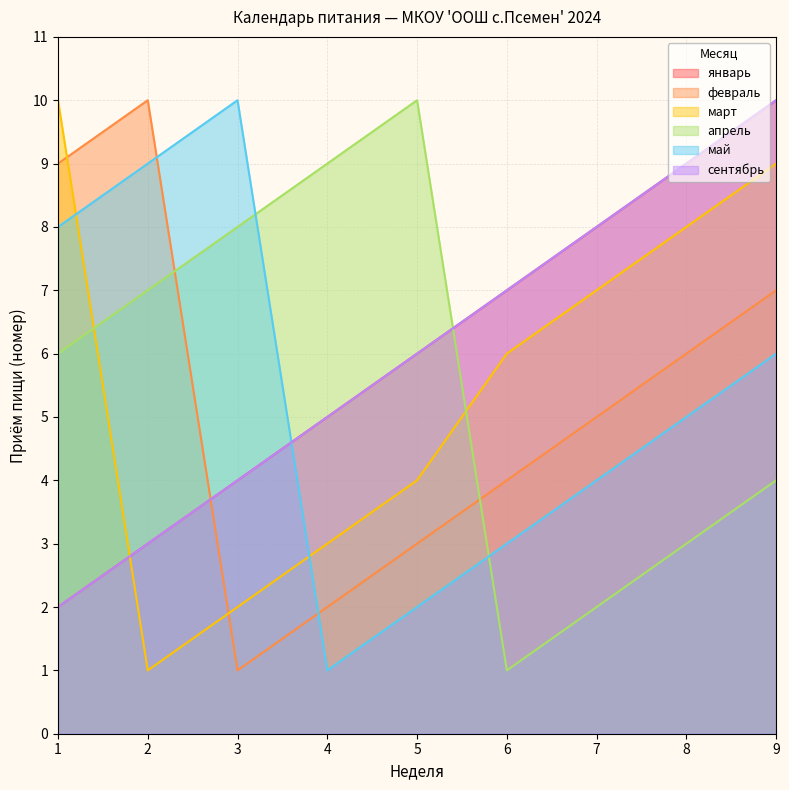

What is the minimum value for май?

1